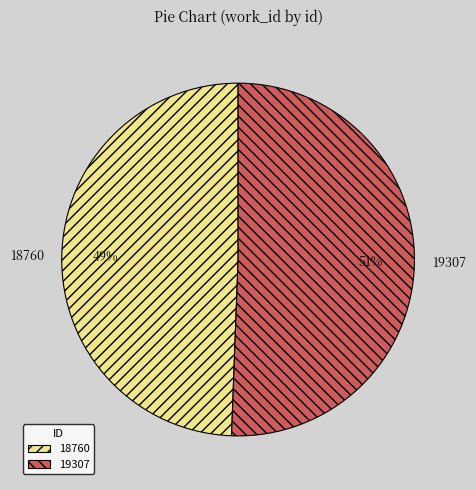

To the nearest percent, what is the average slice percentage?

50%